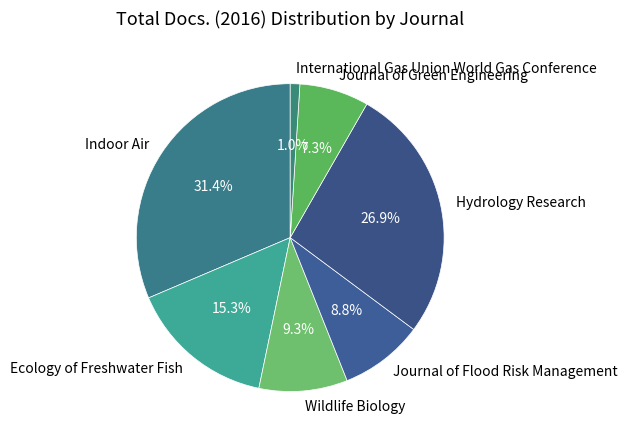

Do Indoor Air and International Gas Union World Gas Conference together represent more than half of the pie?

No